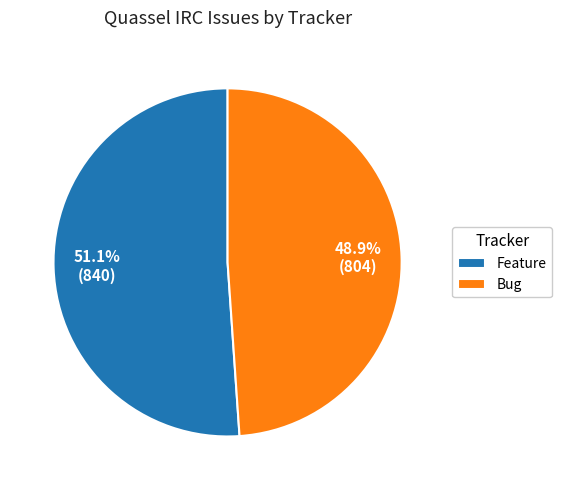

To the nearest percent, what portion does Bug represent?

49%